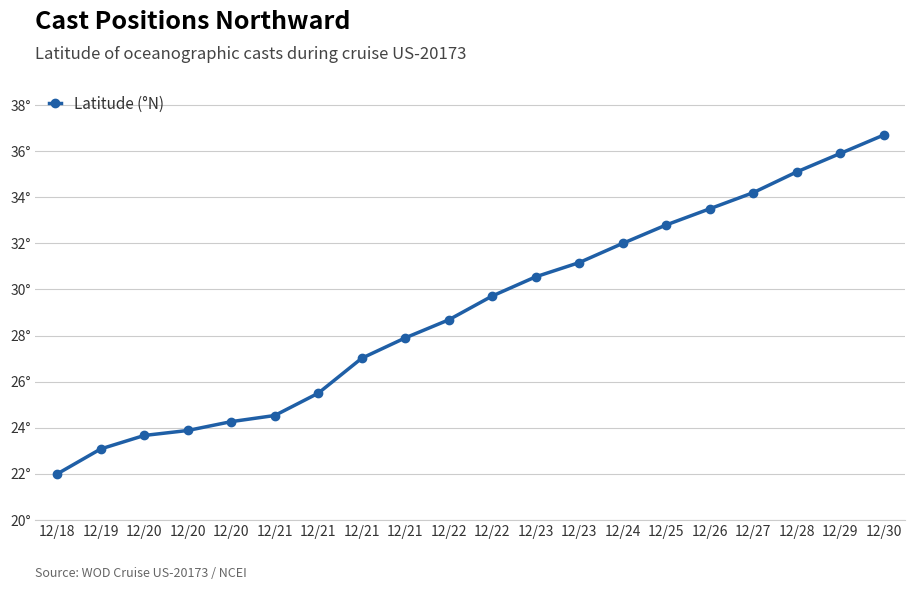

Is it true that the value at 12/29 is 35.9?

True